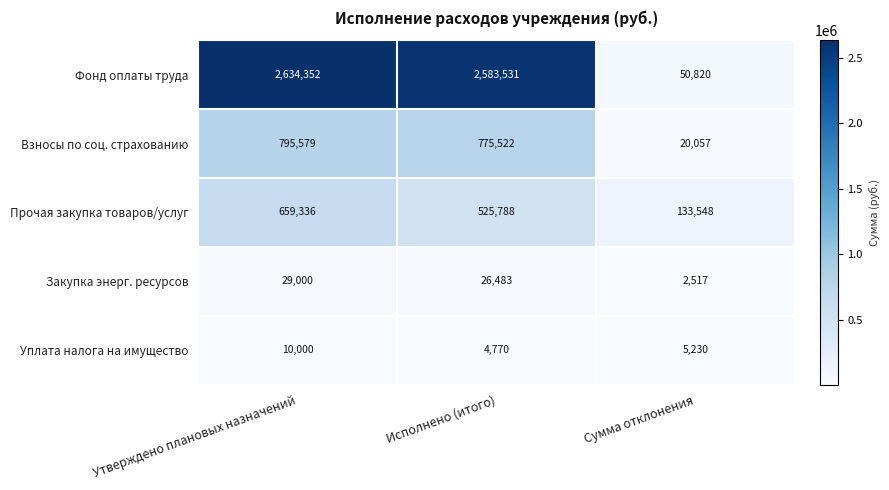

List the series in order of their peak value, lowest first.

Уплата налога на имущество, Закупка энерг. ресурсов, Прочая закупка товаров/услуг, Взносы по соц. страхованию, Фонд оплаты труда